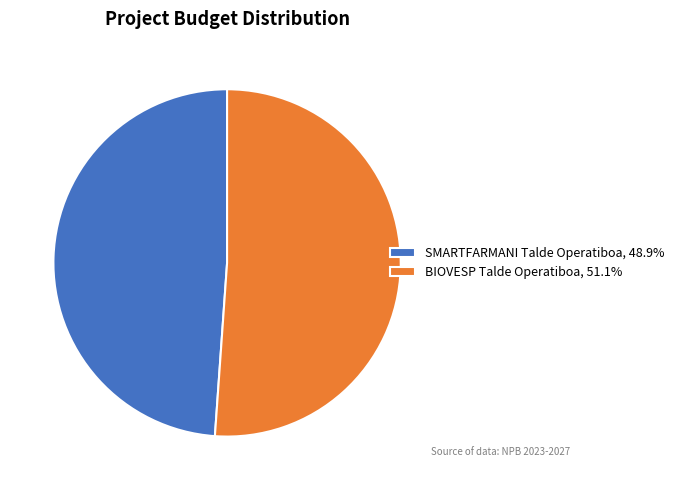

Which category has the smallest portion of the pie?

SMARTFARMANI Talde Operatiboa